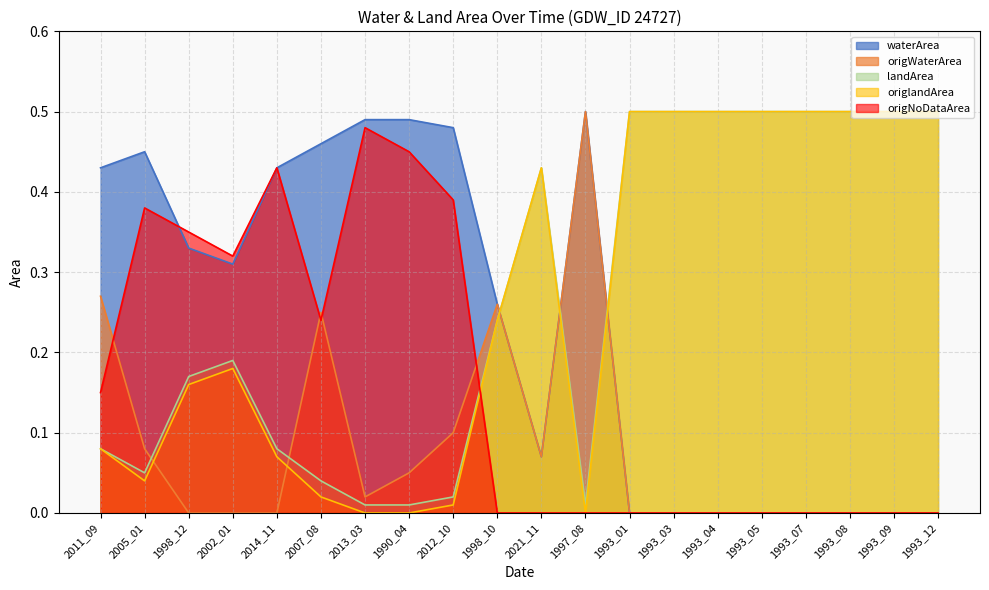

List the labels in order of landArea value, smallest first.

2013_03, 1990_04, 1997_08, 2012_10, 2007_08, 2005_01, 2011_09, 2014_11, 1998_12, 2002_01, 1998_10, 2021_11, 1993_01, 1993_03, 1993_04, 1993_05, 1993_07, 1993_08, 1993_09, 1993_12